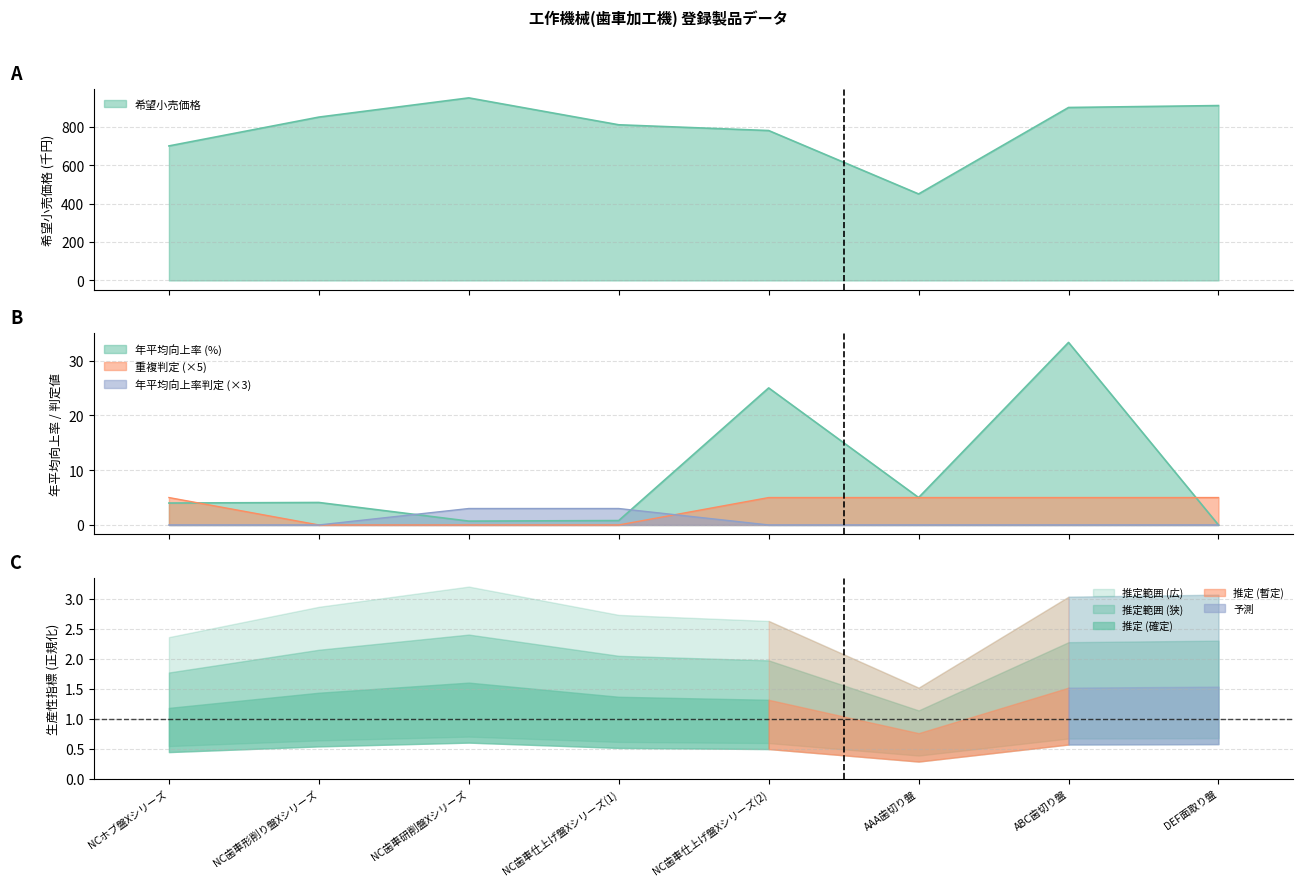

At which label does 希望小売価格 reach its minimum?

AAA歯切り盤